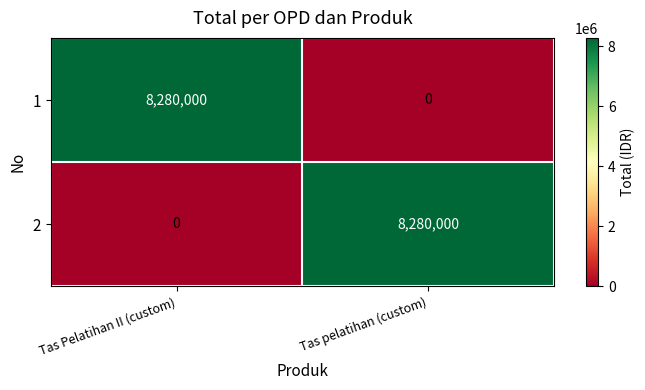

What is the sum of all 1 values?

8280000